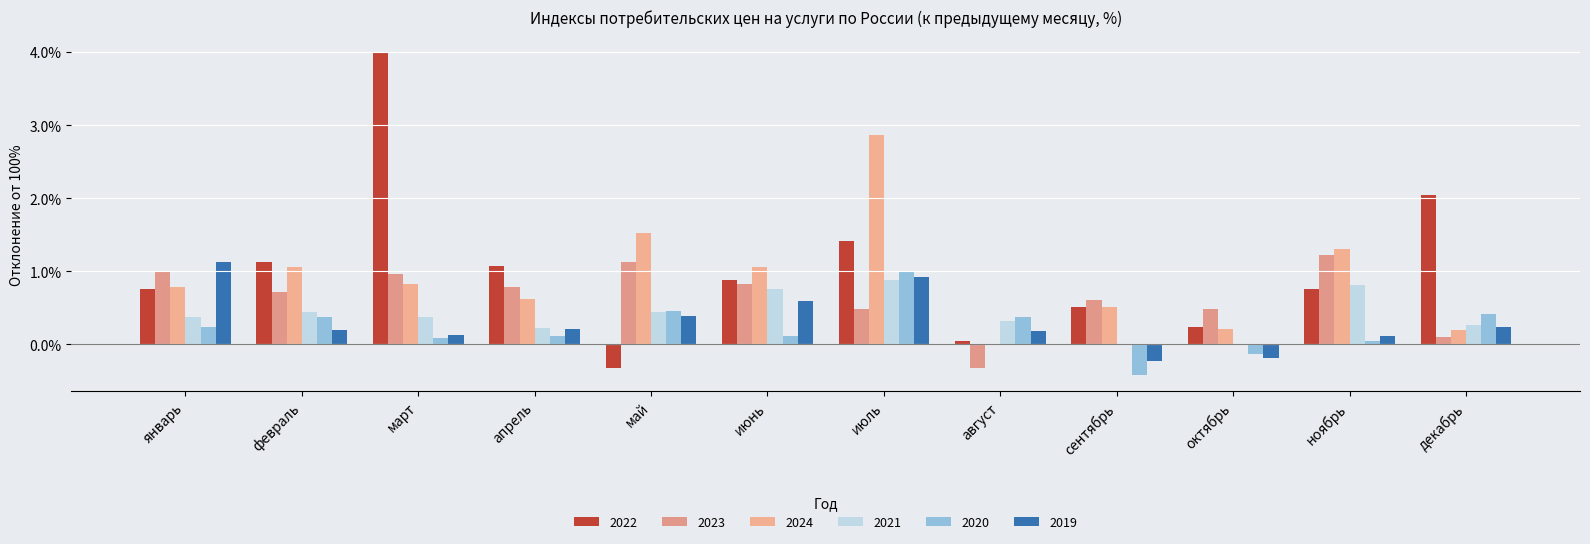

Which category has the highest value across all series?

март